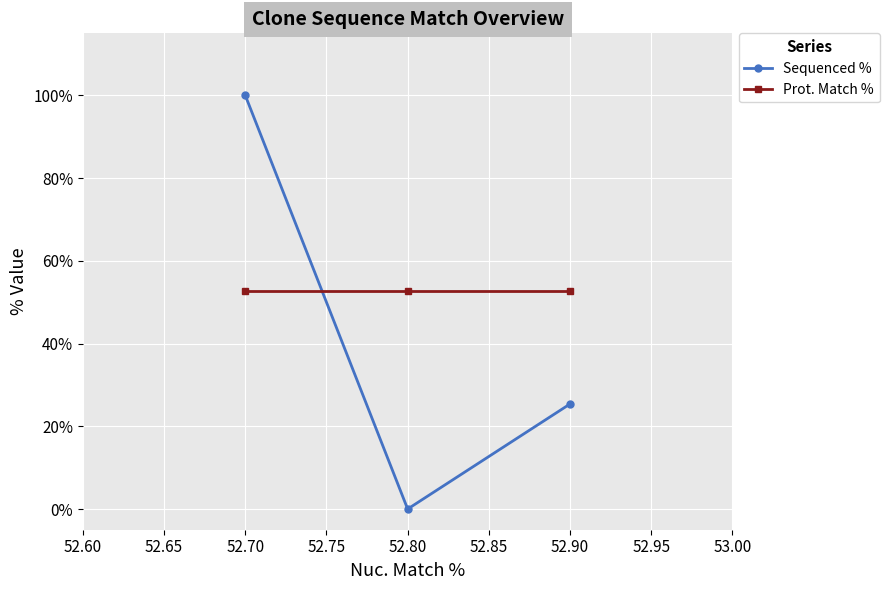

Reading left to right, transcribe all the data shown in this chart.

Sequenced %: 100.0	0.0	25.4
Prot. Match %: 52.7	52.7	52.7